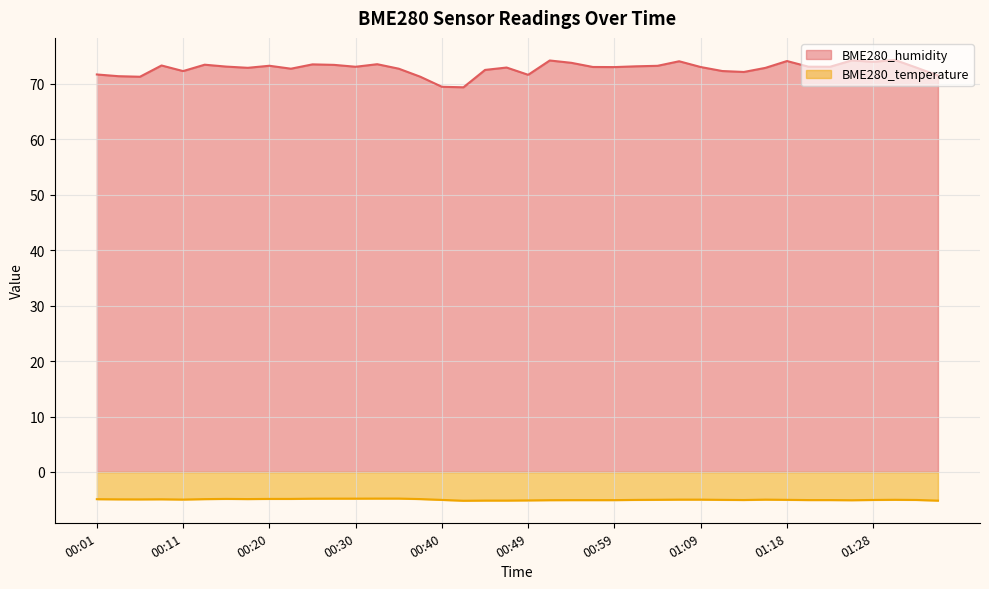

Between 00:06 and 00:18, which series saw the biggest shift?

BME280_humidity